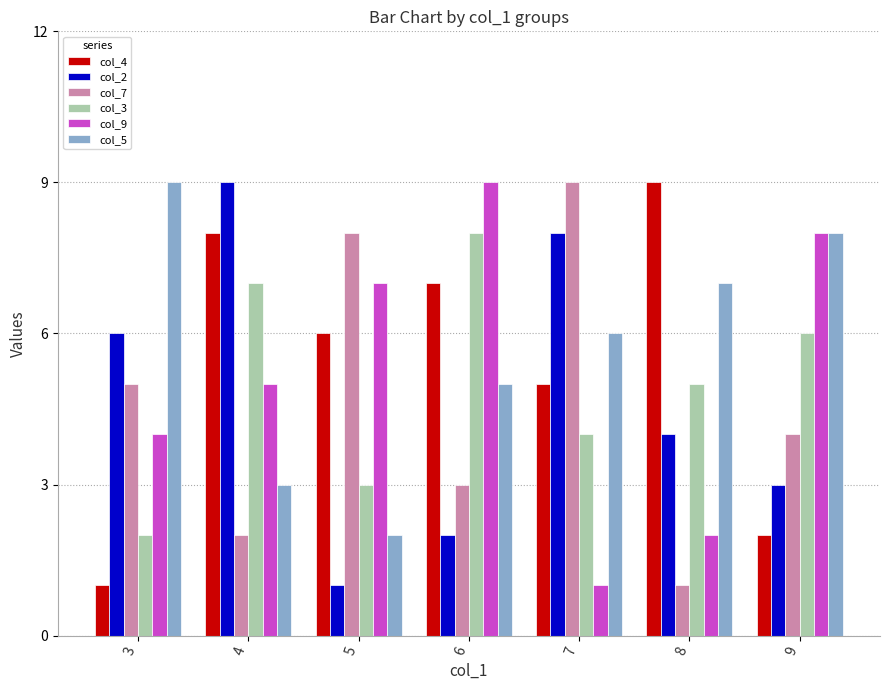

Which series has the largest total across all categories?

col_5